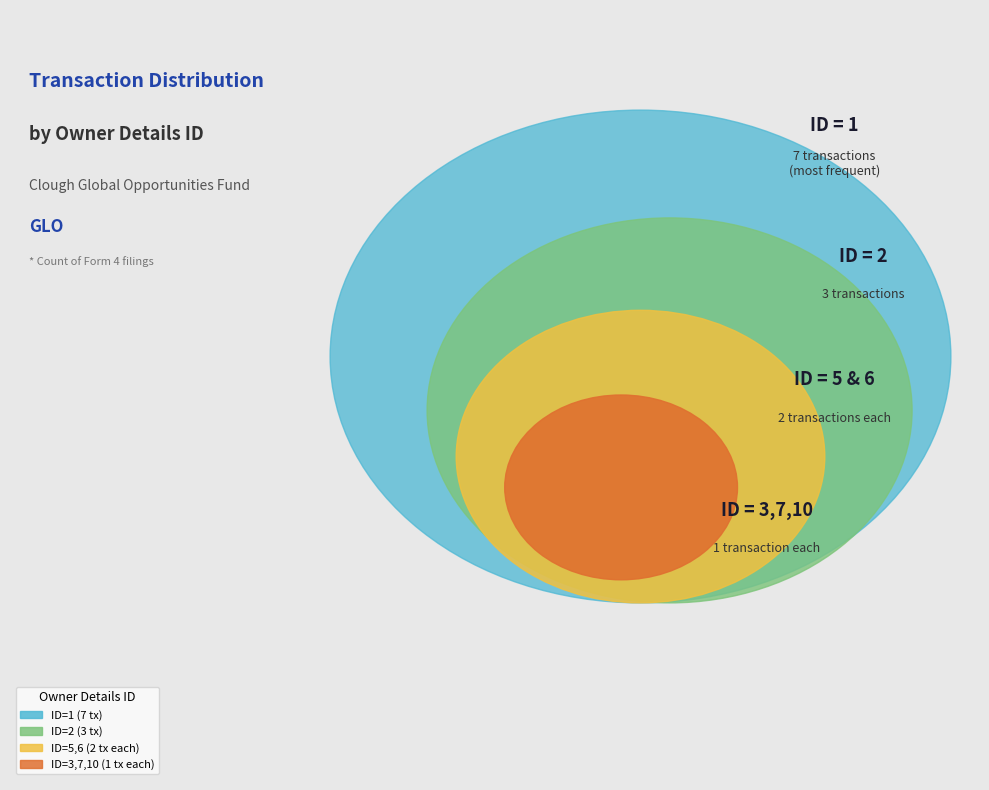

Count the number of slices in the pie.

7